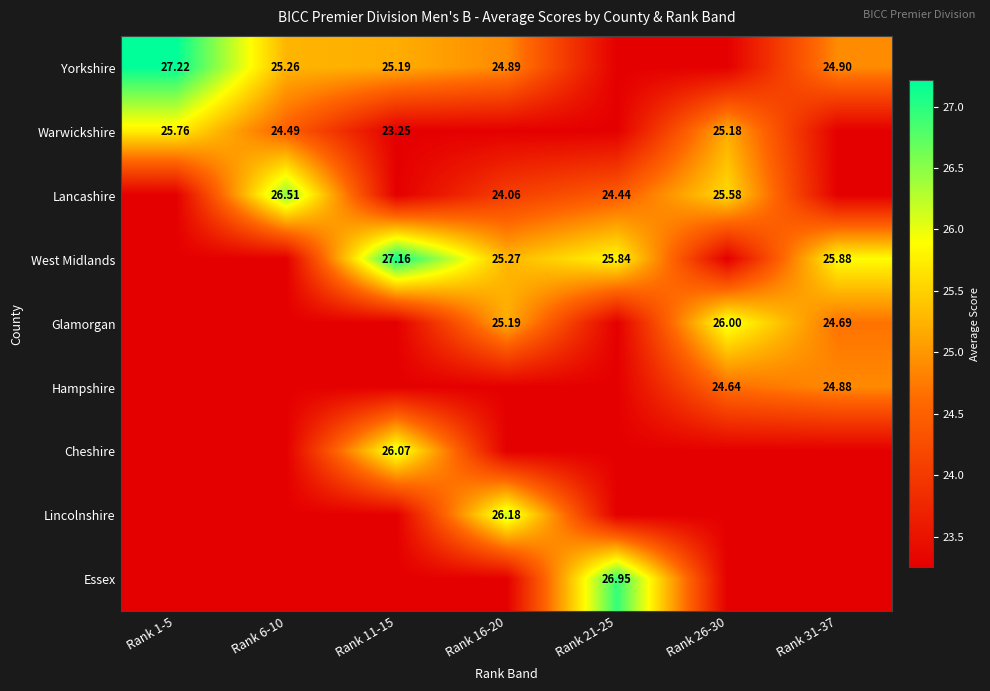

Read the Essex value at Rank 31-37.

23.2